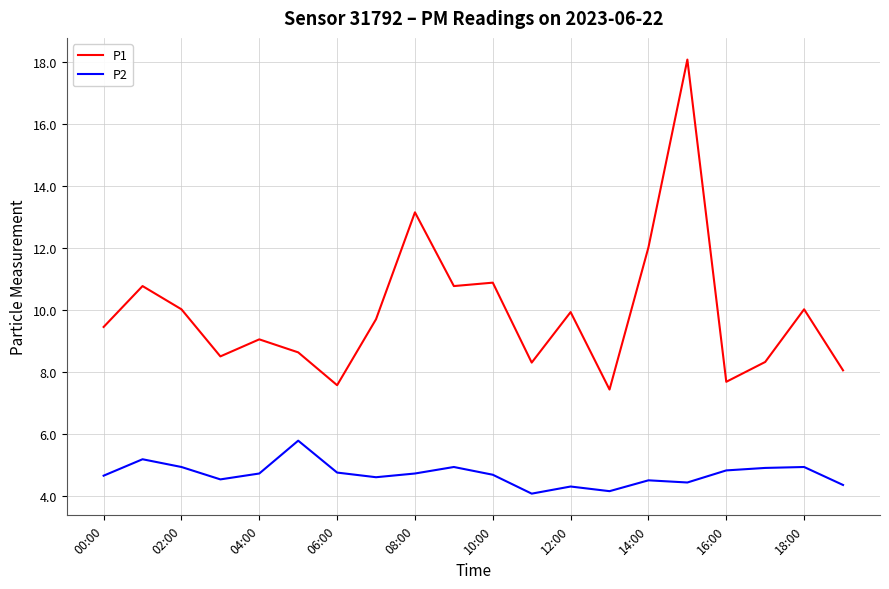

Which series has the largest range (max minus min)?

P1